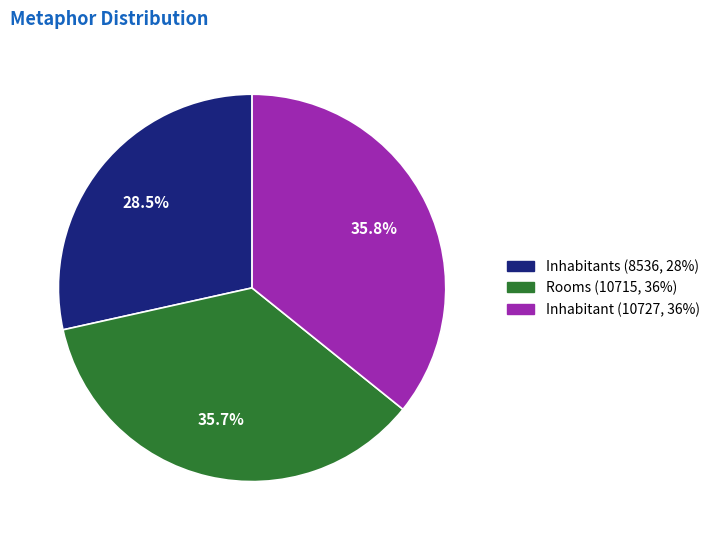

Does any single category account for the majority?

No